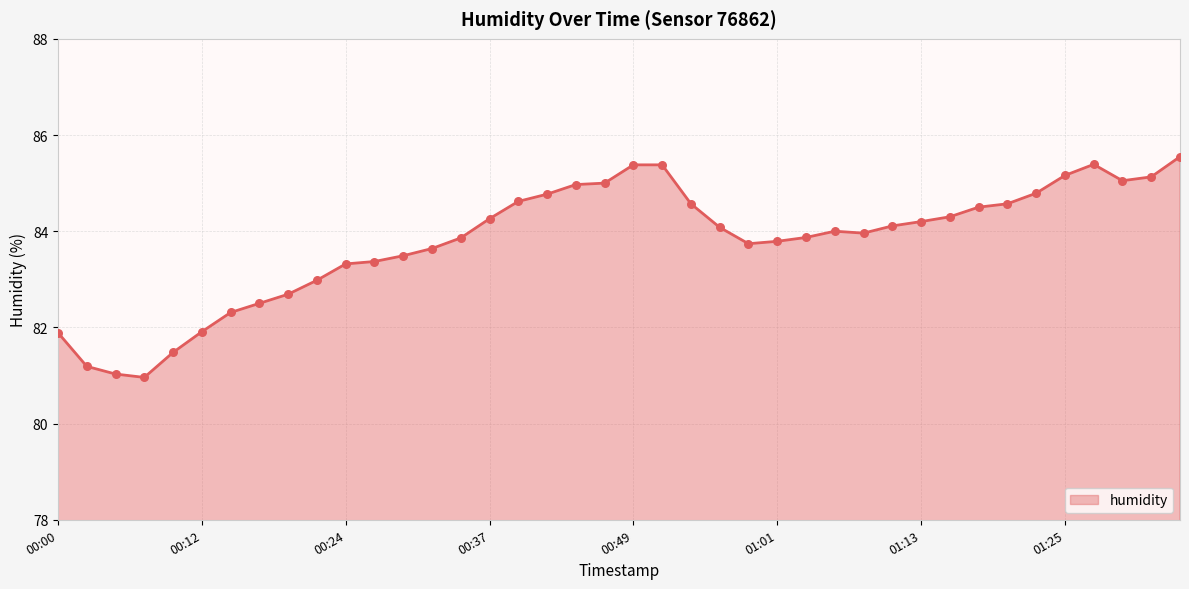

What is the smallest value displayed?

81.0